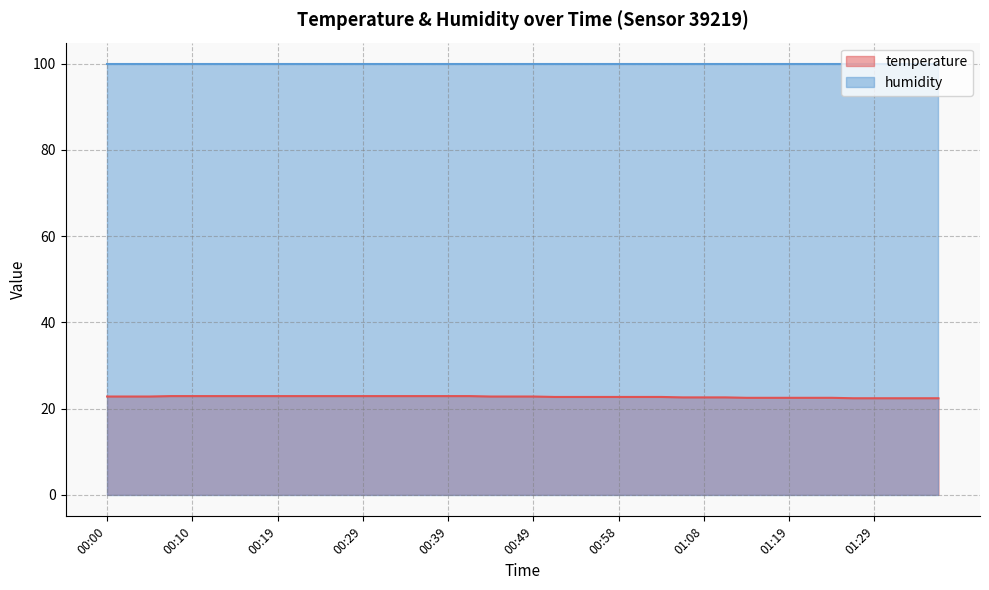

Which has a higher value, 00:00 or 00:24?

00:24